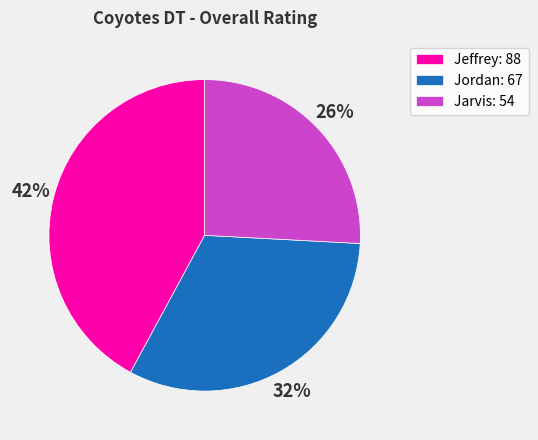

Does any single category account for the majority?

No